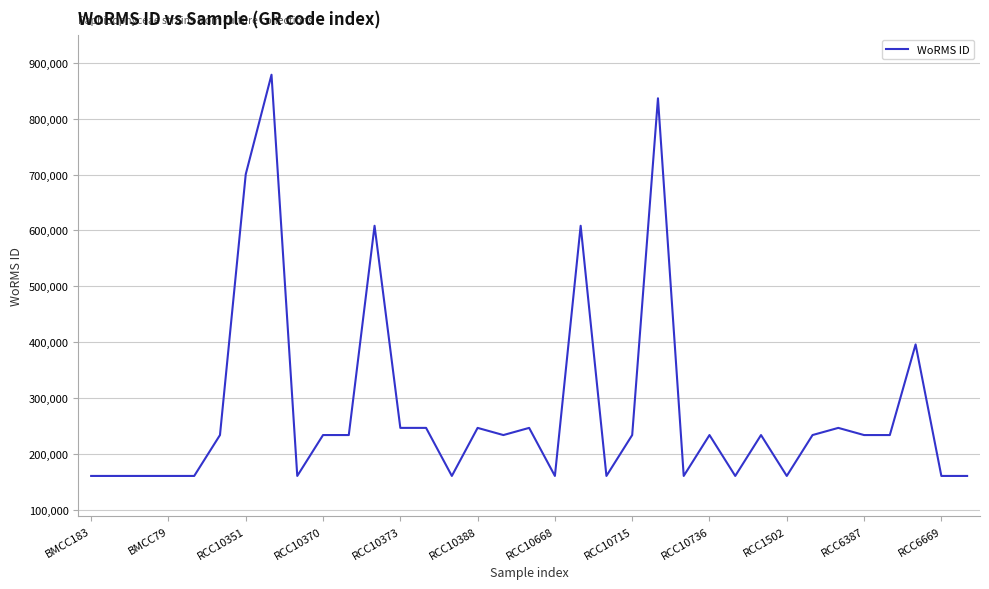

What is the smallest value displayed?

160584